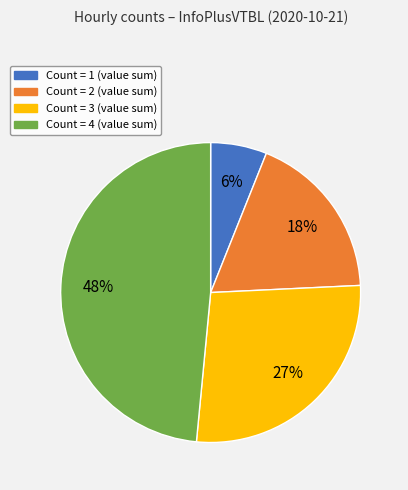

To the nearest percent, what is the average slice percentage?

25%